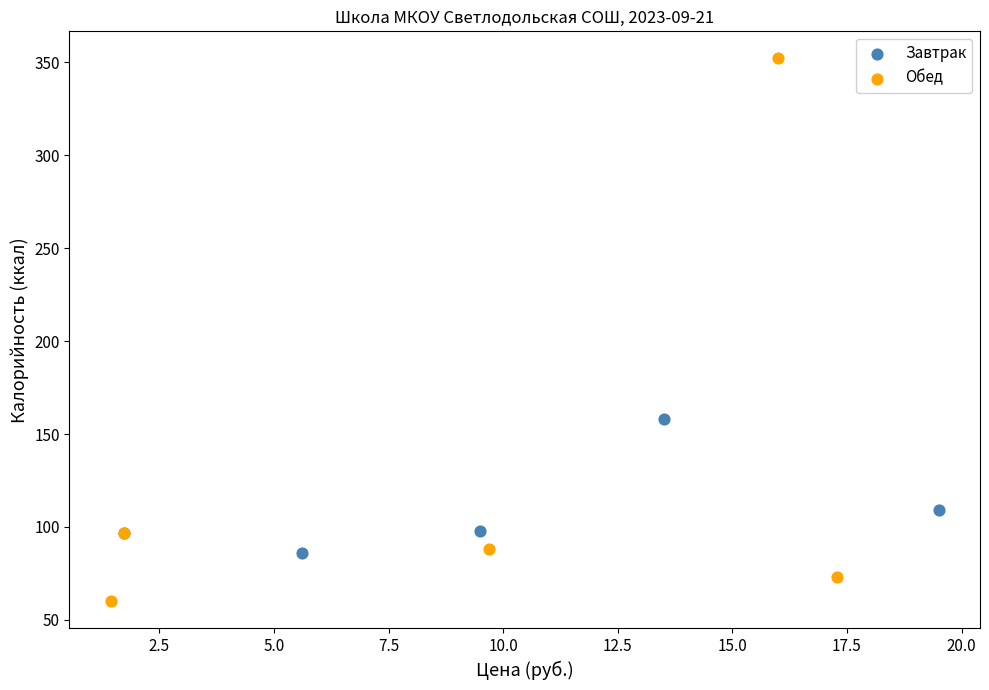

Which series contains the lowest Y value?

Обед